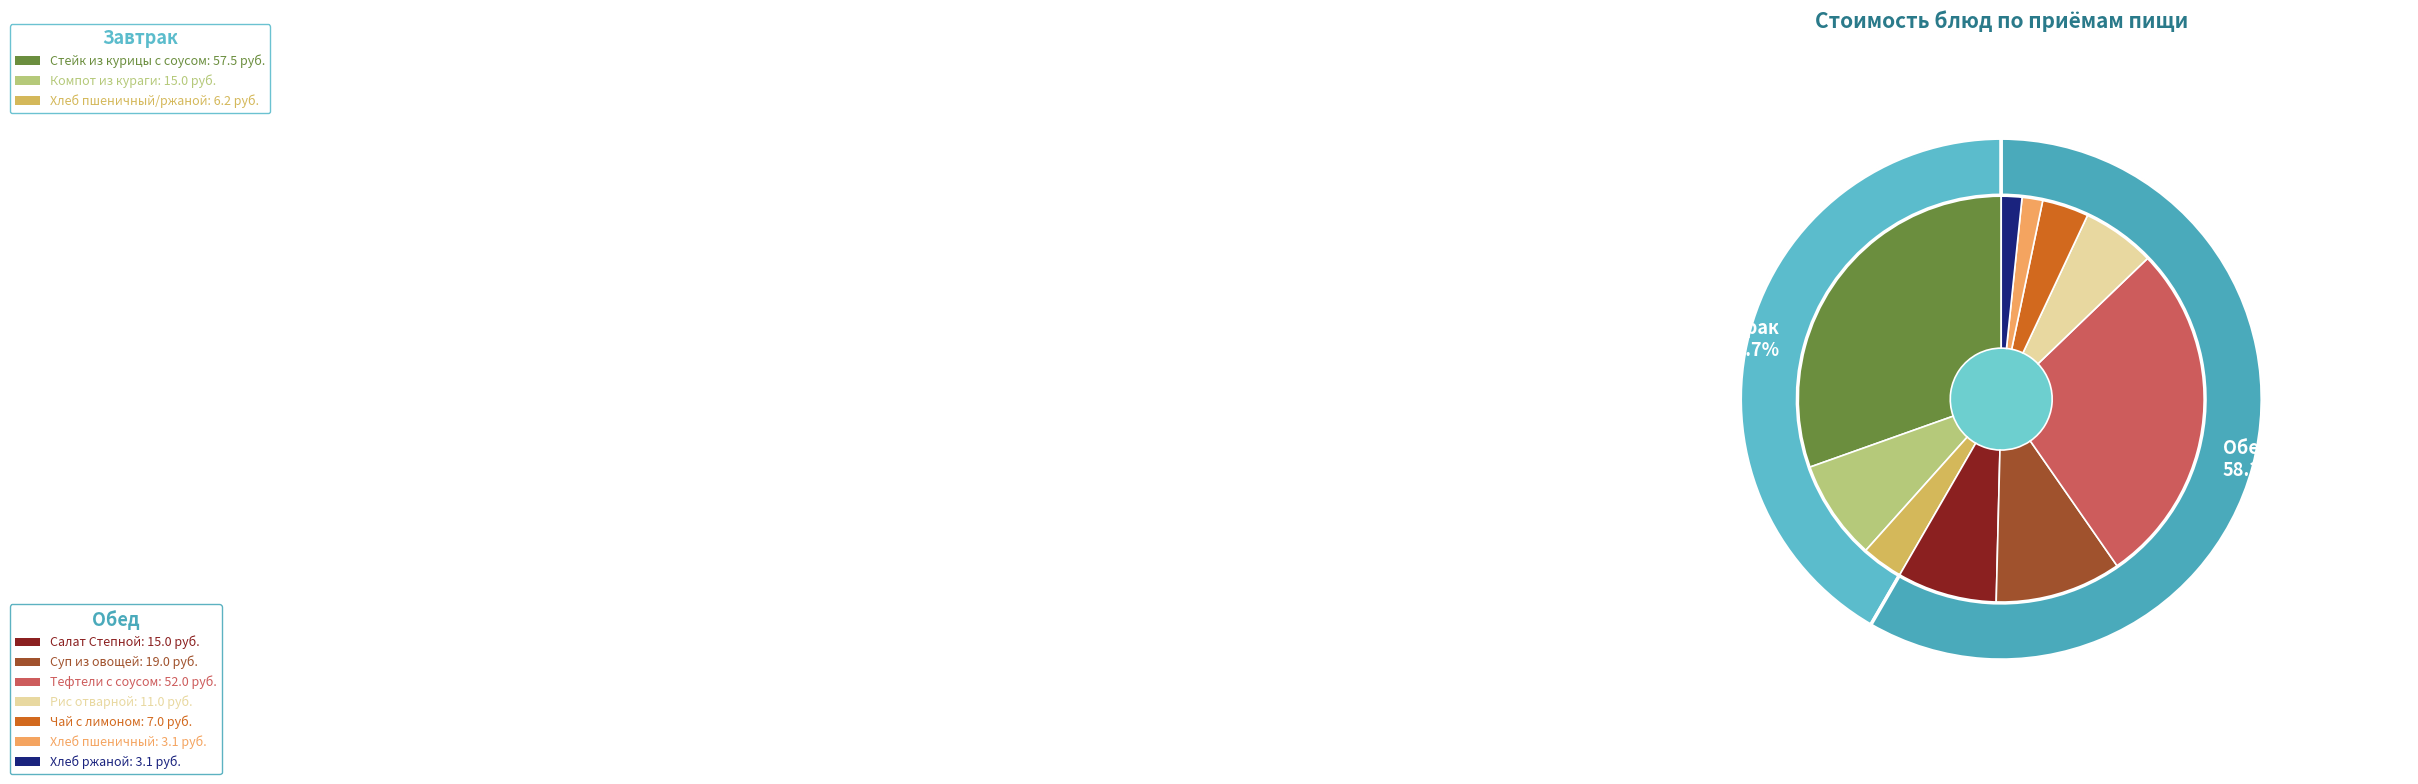

What portion of the pie excludes Хлеб пшеничный/ржаной?

96.7%